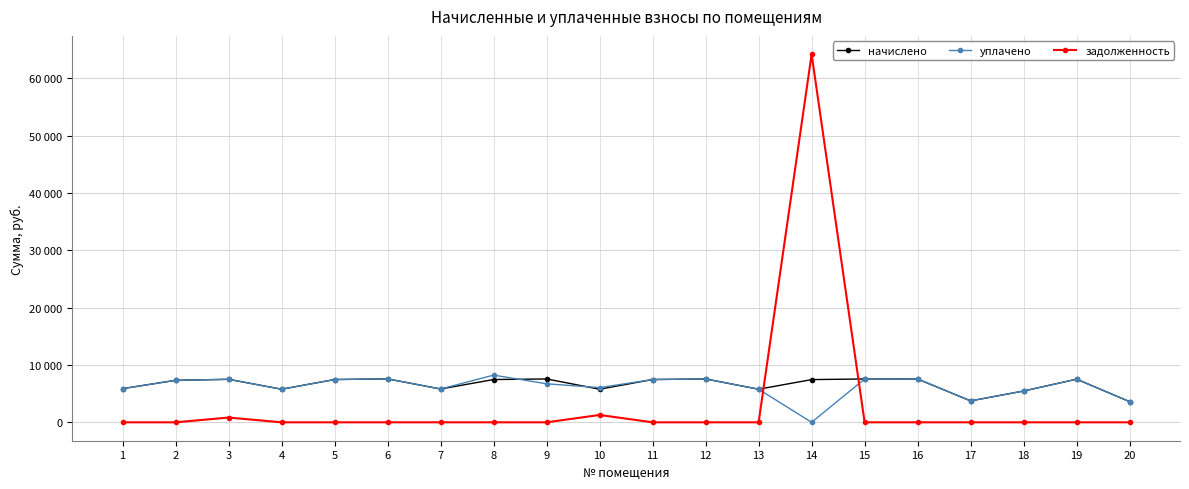

Which category has the highest value in the задолженность series?

14